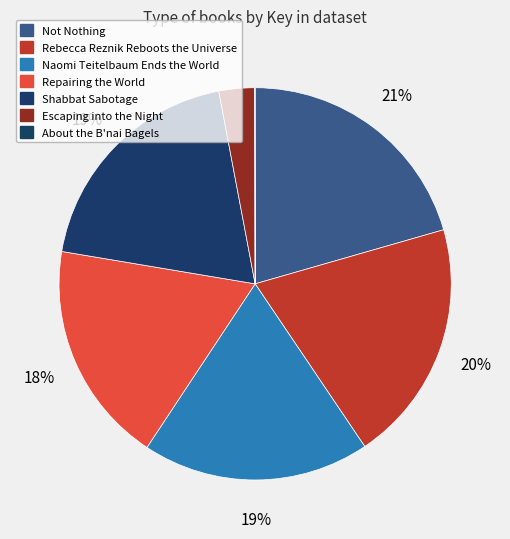

What percentage is NOT represented by Naomi Teitelbaum Ends the World?

81.3%